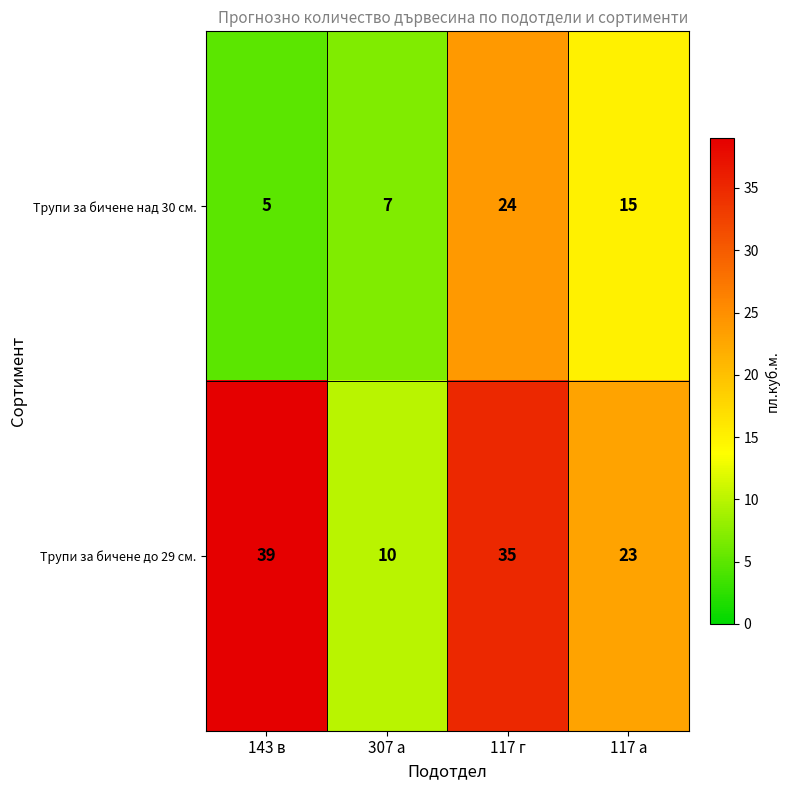

How many data points in Трупи за бичене до 29 см. are less than 35?

2